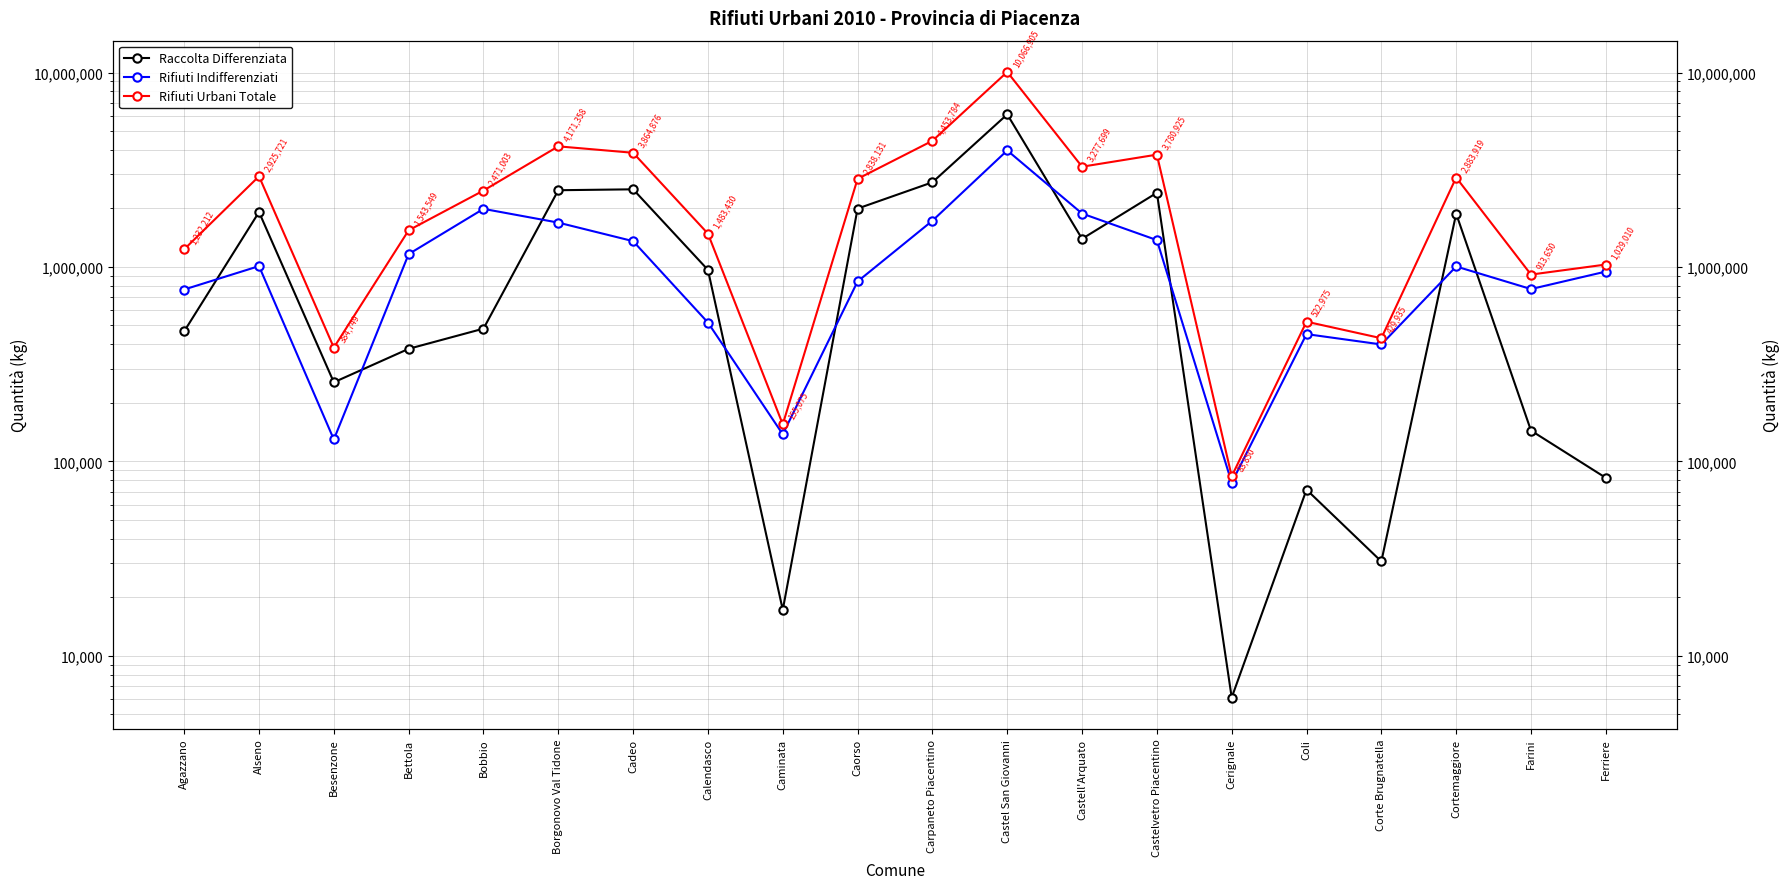

The Rifiuti Indifferenziati series shows 329796 at Caorso. True or false?

False